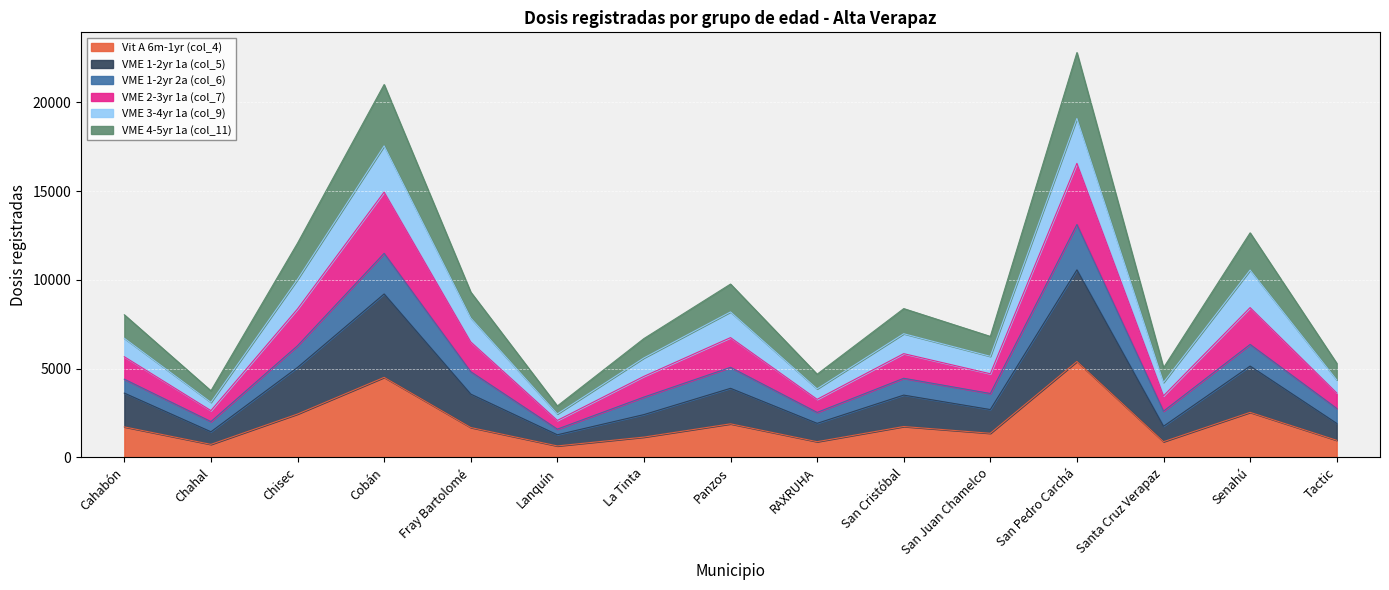

The Vit A 6m-1yr (col_4) series shows 2541 at Senahú. True or false?

True